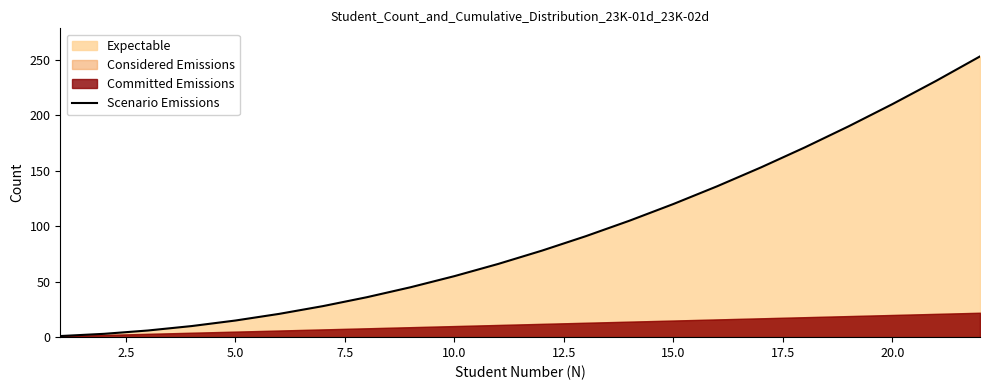

Count the number of categories in the chart.

22